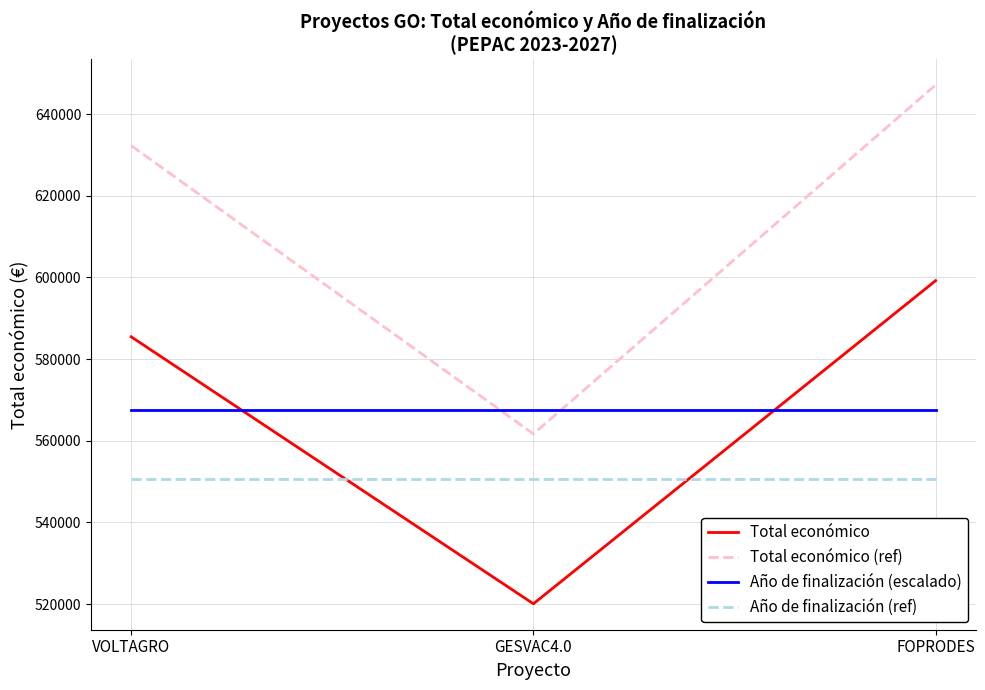

Rank the series by their maximum value, from highest to lowest.

Total económico (ref), Total económico, Año de finalización (escalado), Año de finalización (ref)